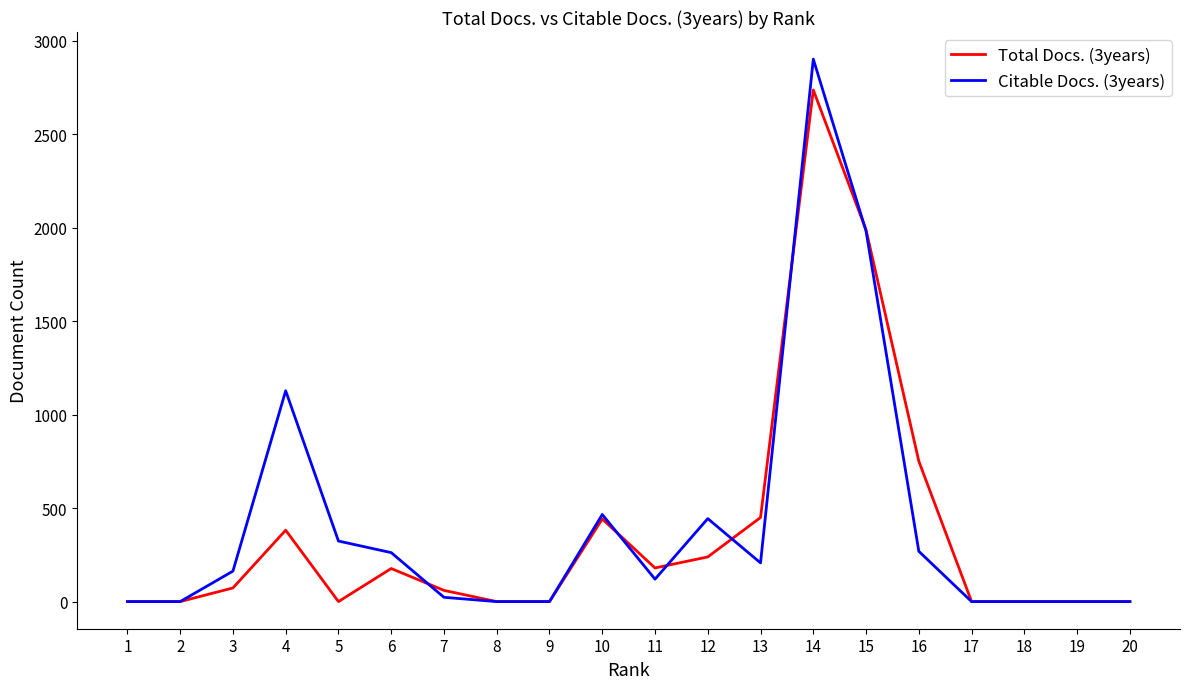

Rank the series at 14 from lowest to highest value.

Total Docs. (3years), Citable Docs. (3years)